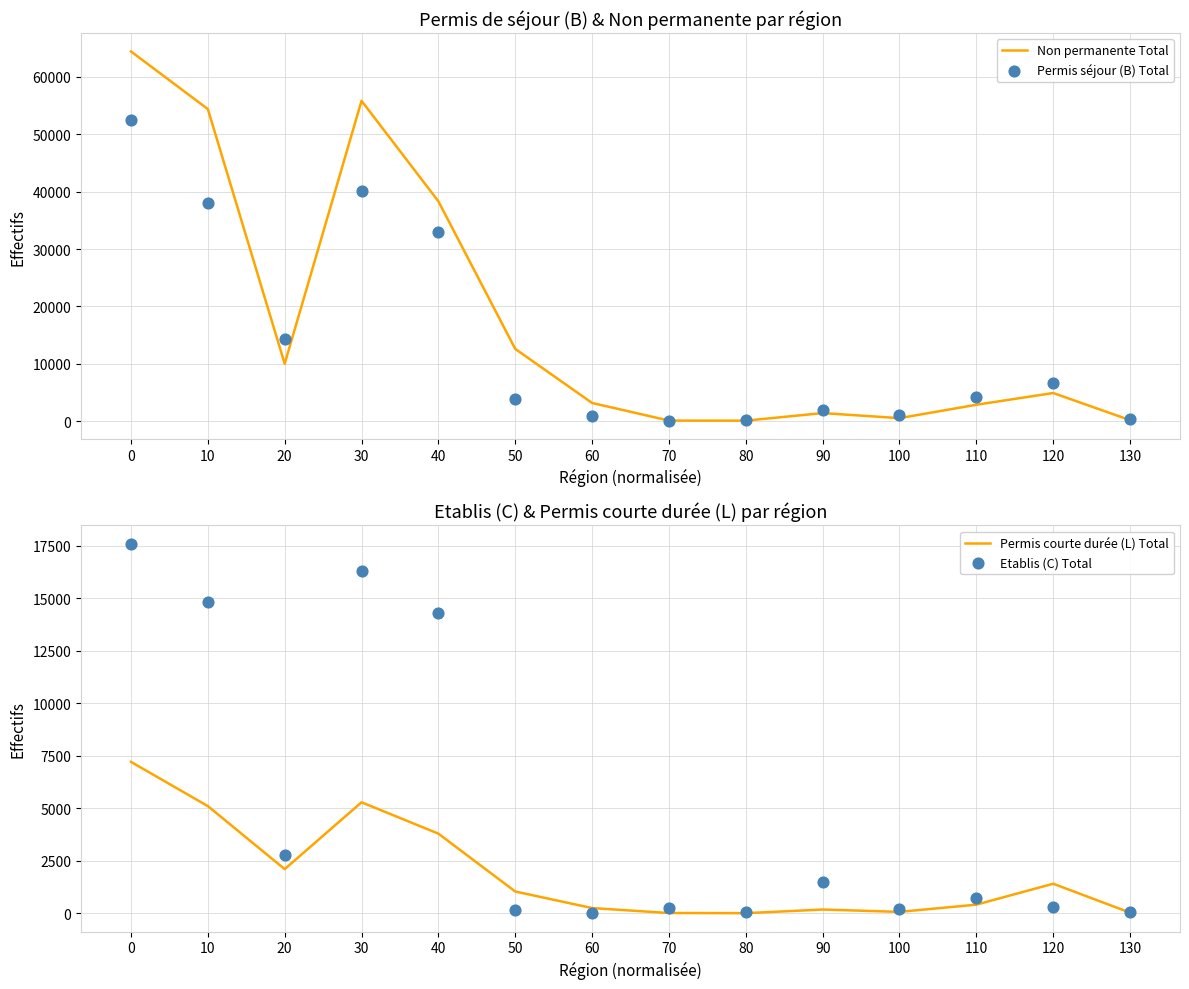

What are all the series names shown in the legend?

Non permanente Total, Permis séjour (B) Total, Permis courte durée (L) Total, Etablis (C) Total